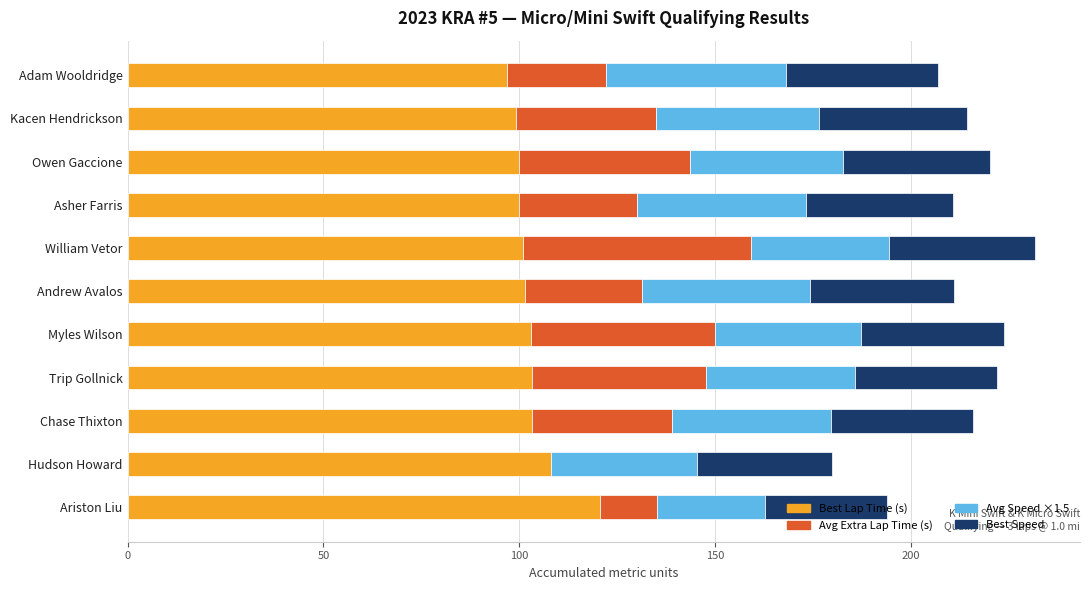

What is the total value across all series at Trip Gollnick?

221.9